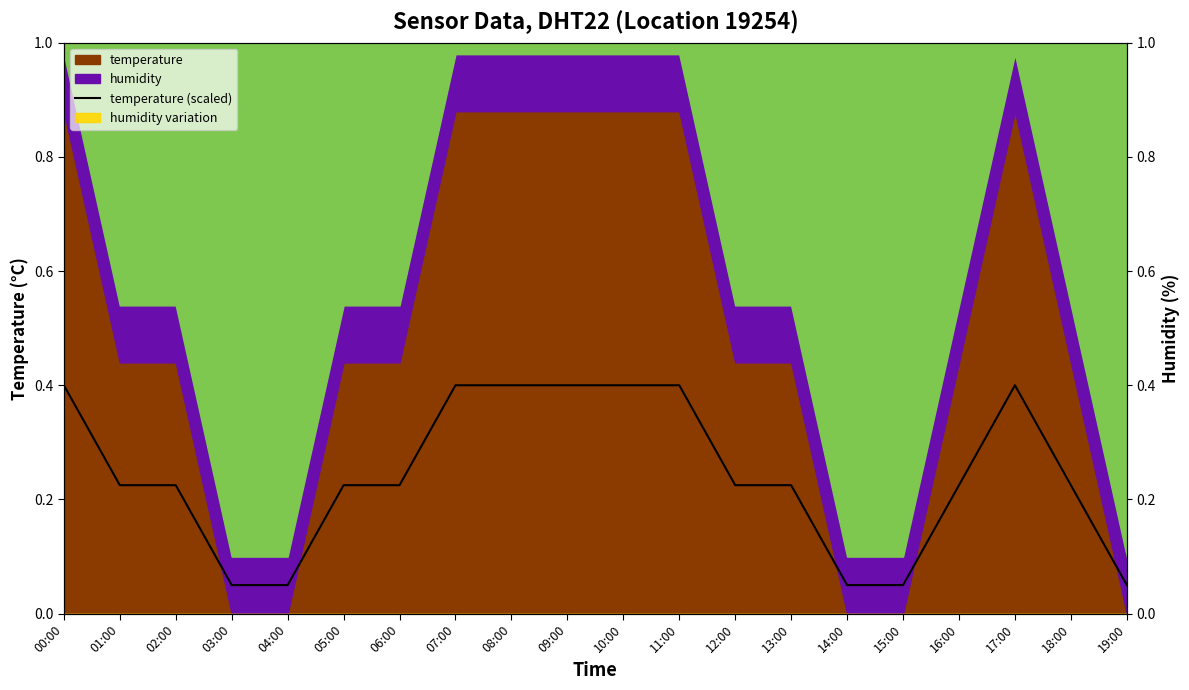

How many interior local peaks (higher than both neighbors) does the data have?

1